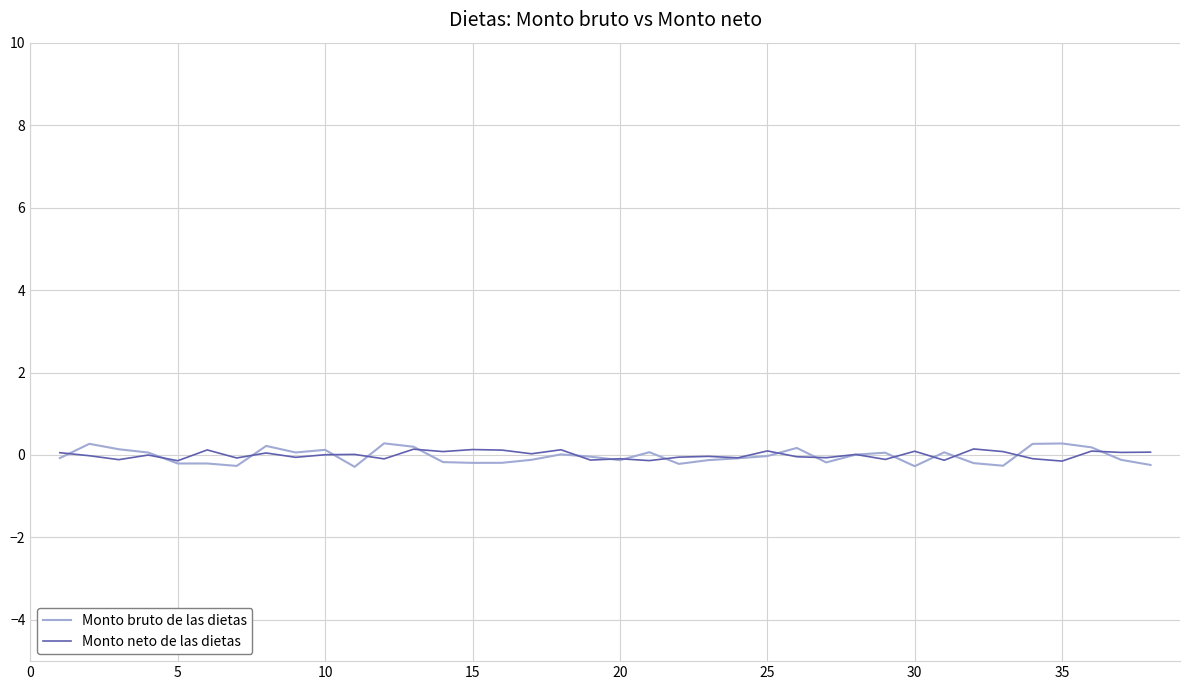

Which series has the largest range (max minus min)?

Monto bruto de las dietas